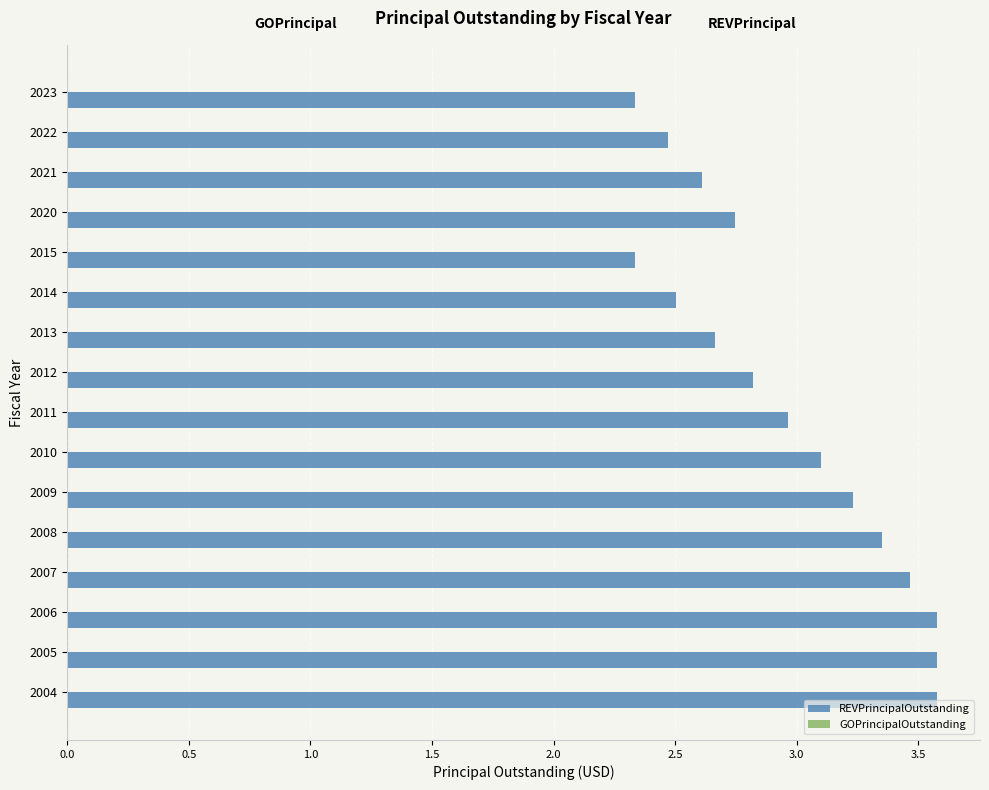

Approximately how many times larger is the value at 2013 compared to 2008?

0.8